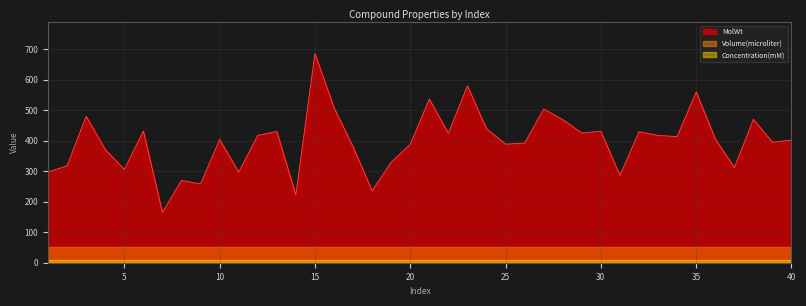

Read the MolWt value at 40.

402.5